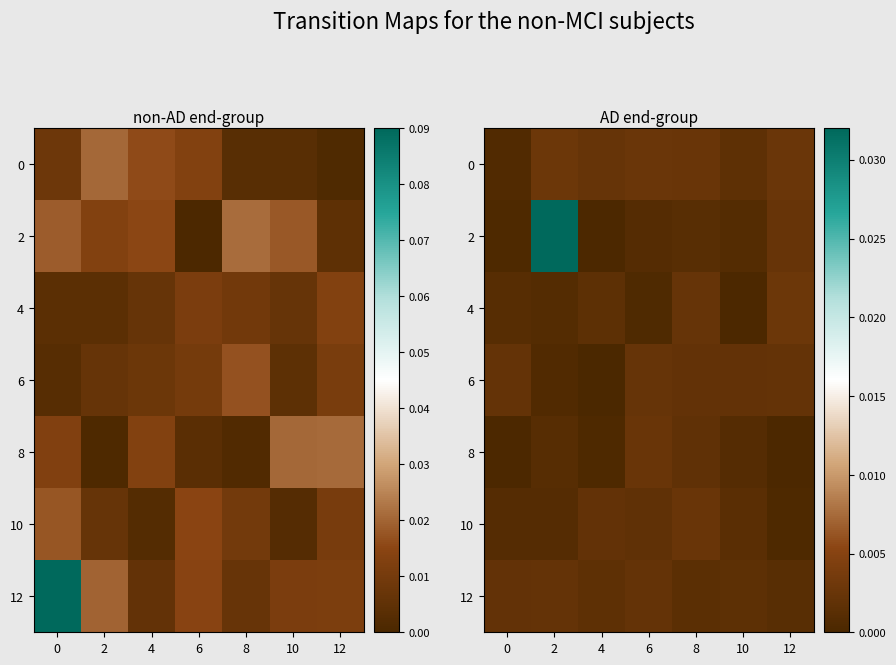

Is the value of 12 at 2 greater than the value of 2 at 0?

Yes